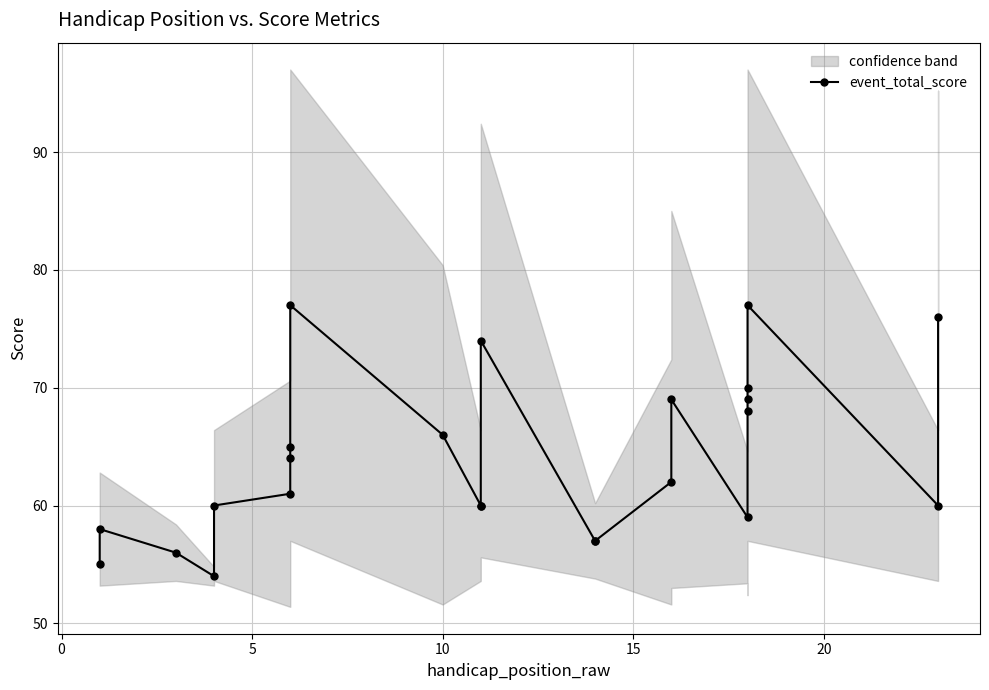

What is the greatest value displayed?

77